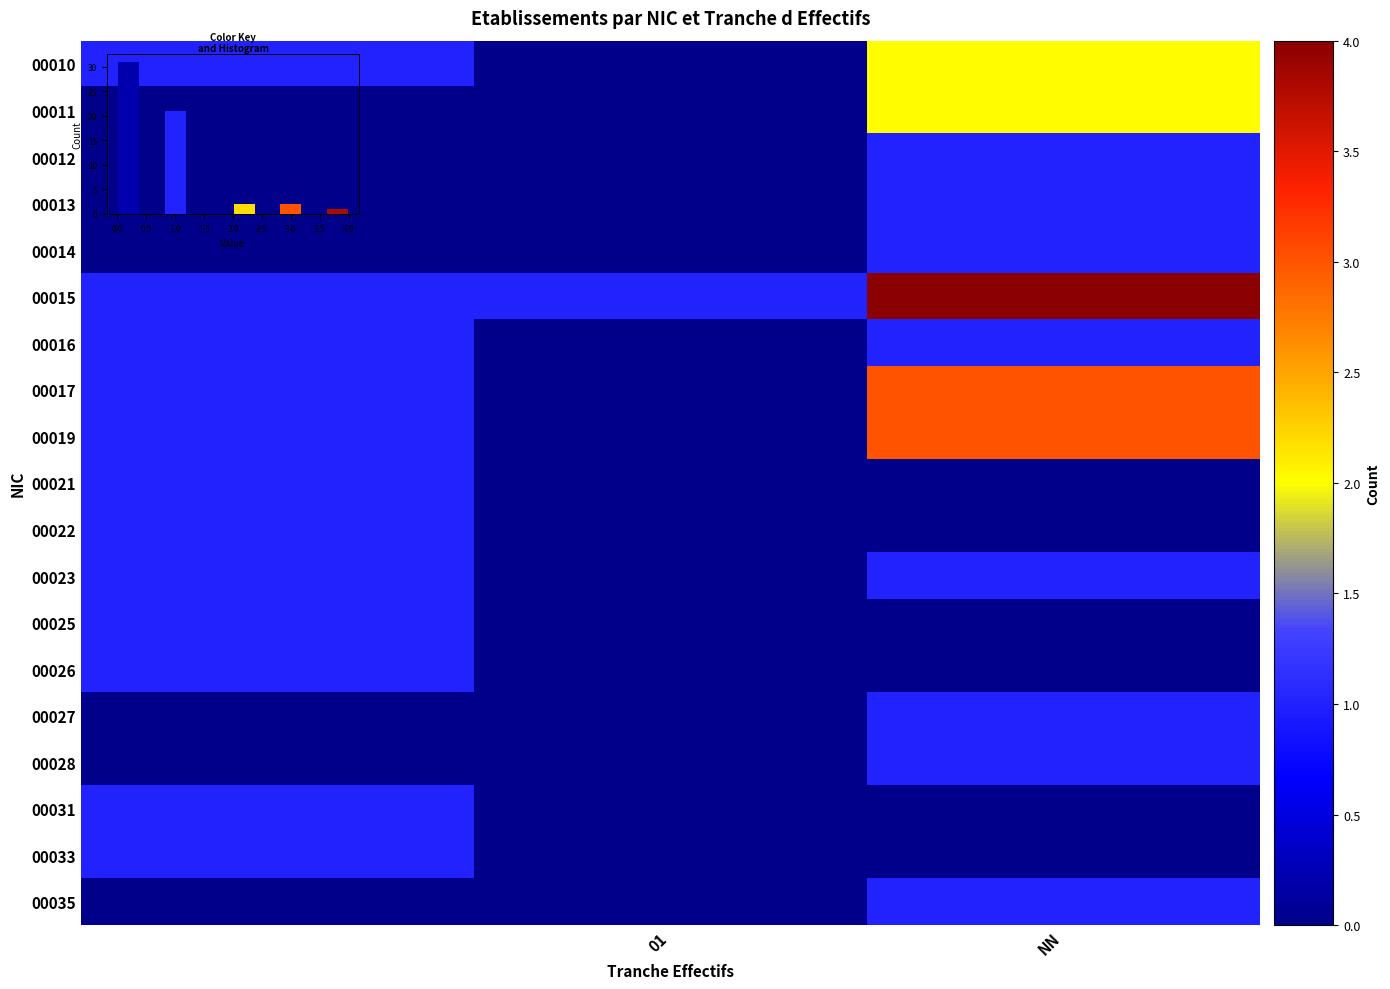

What is the sum of all 00017 values?

4